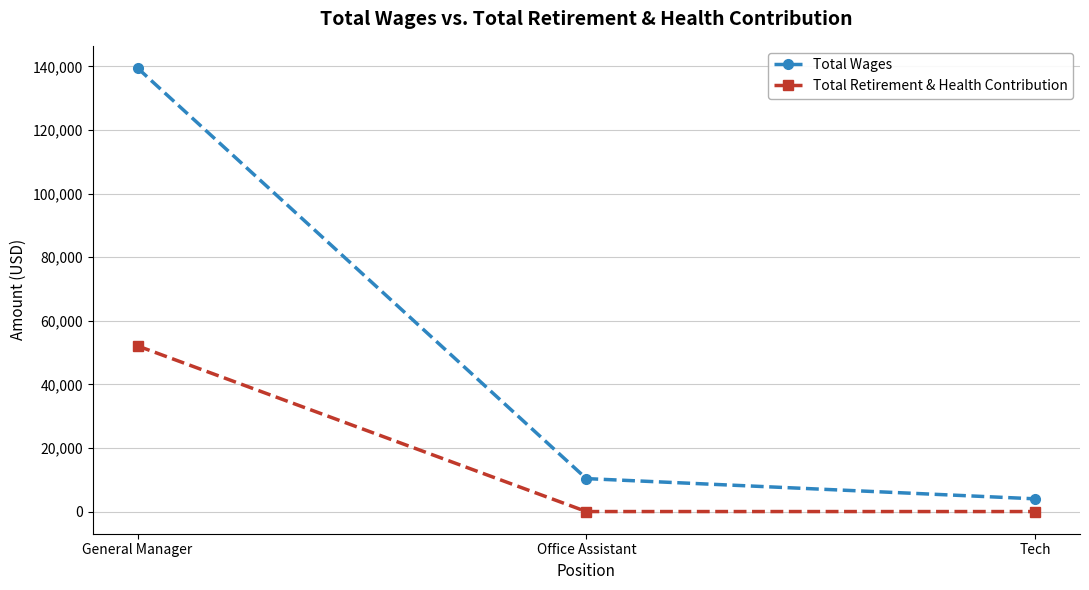

Does the chart display data point markers on the line(s)?

Yes